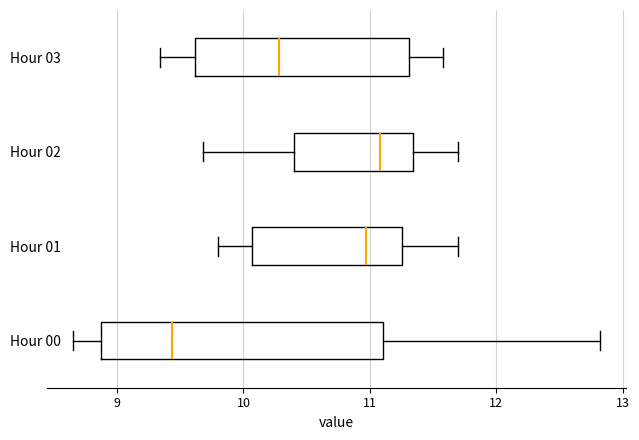

Which box has the furthest to the right median line?

Hour 02